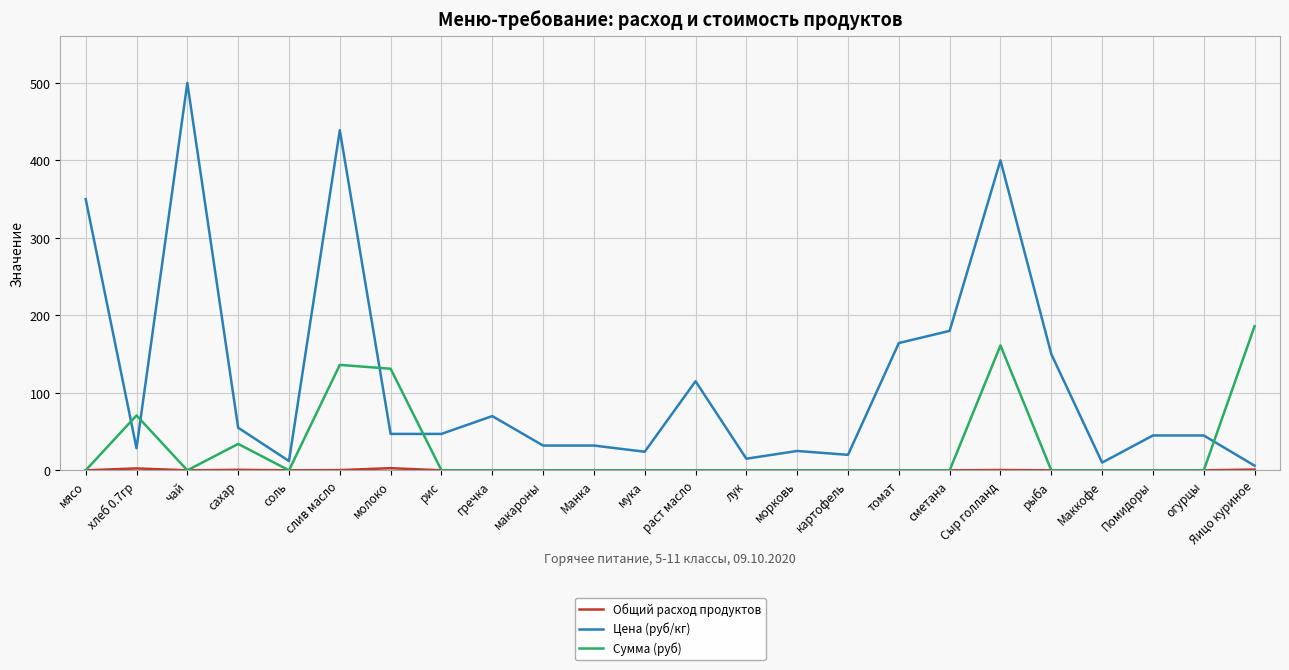

The value of Сумма (руб) at лук is 102.0. True or false?

False